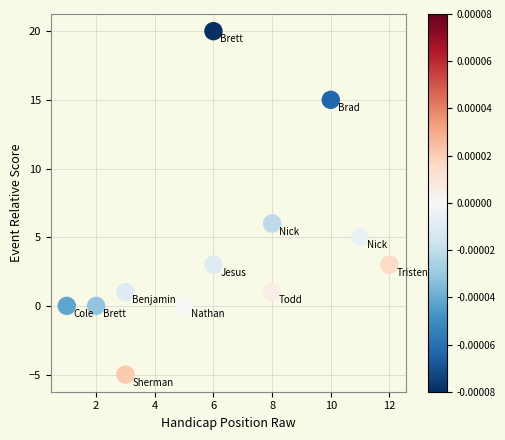

What is the range of Y values (max minus min)?

25